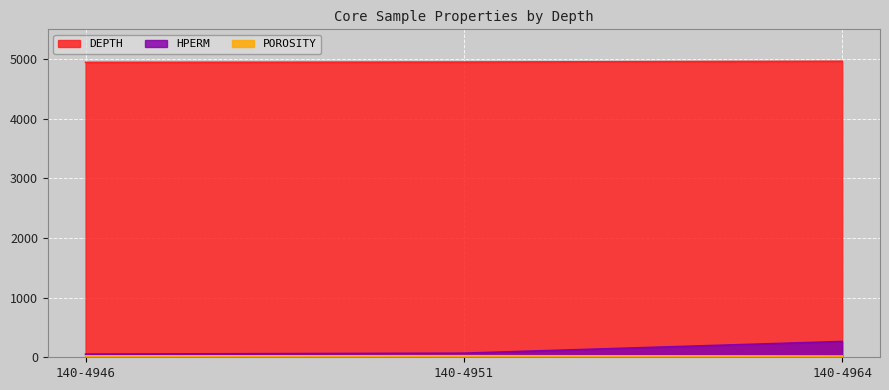

Rank the series at 140-4946 from highest to lowest value.

DEPTH, HPERM, POROSITY